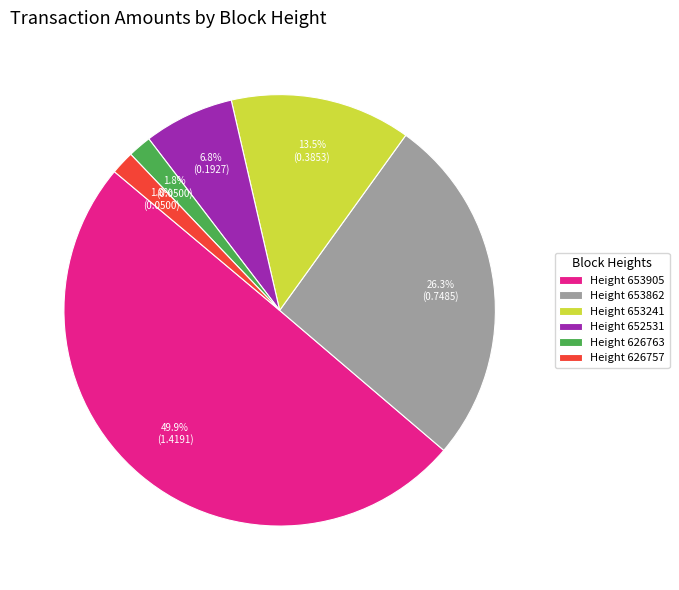

Which category has the biggest portion of the pie?

Height 653905